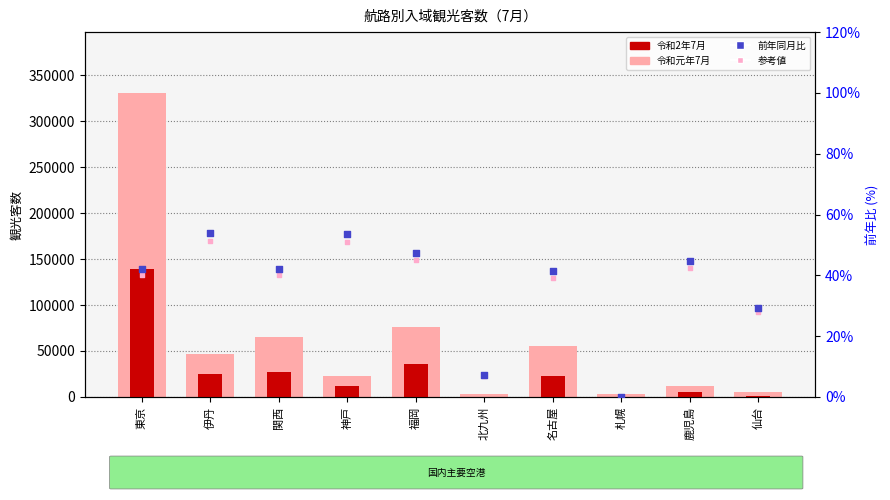

What is the total value across all series at 仙台?

6600.6